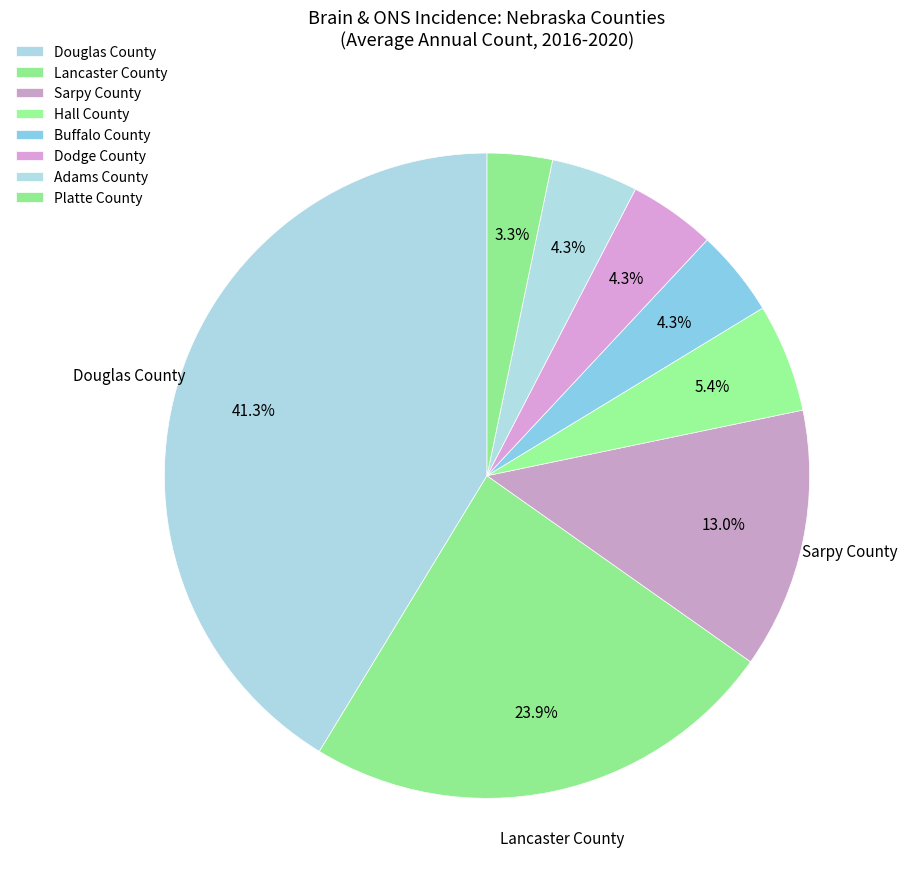

Rank the categories by value from lowest to highest.

Platte County, Buffalo County, Dodge County, Adams County, Hall County, Sarpy County, Lancaster County, Douglas County